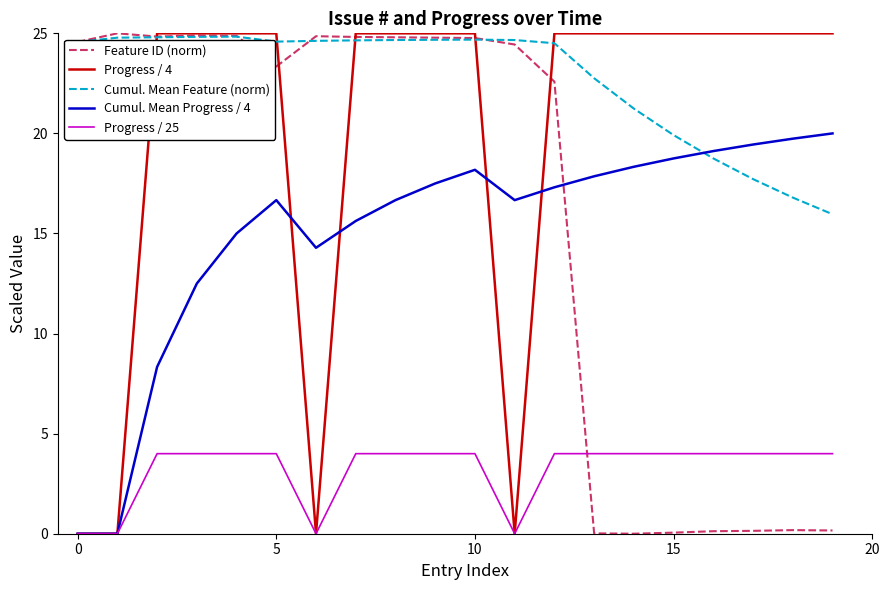

After their last crossing, which series has the higher values: Progress / 25 or Feature ID (norm)?

Progress / 25